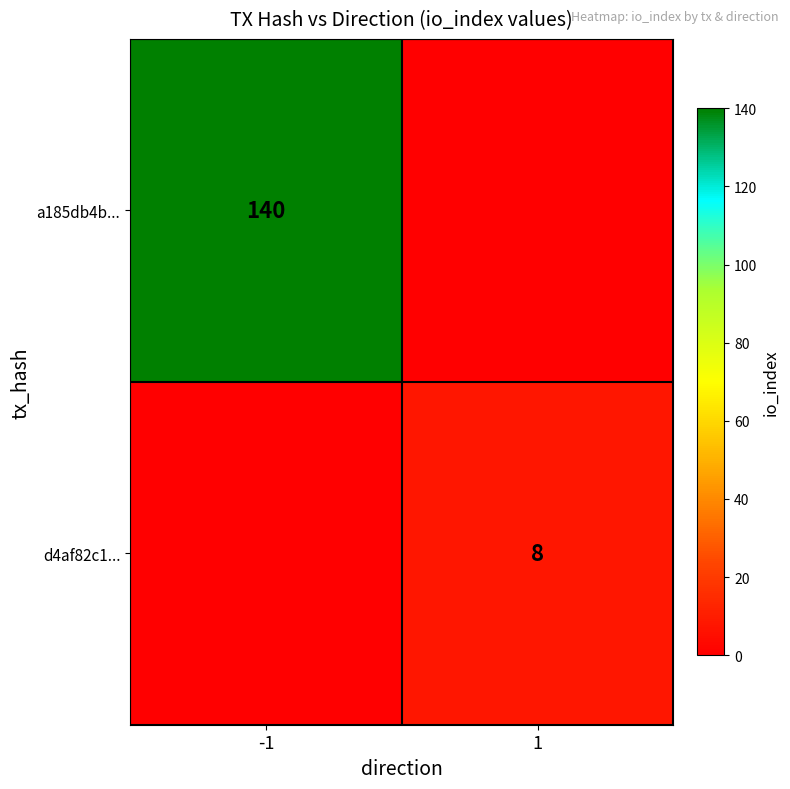

Is the value of a185db4b... at -1 greater than the value of d4af82c1... at 1?

Yes